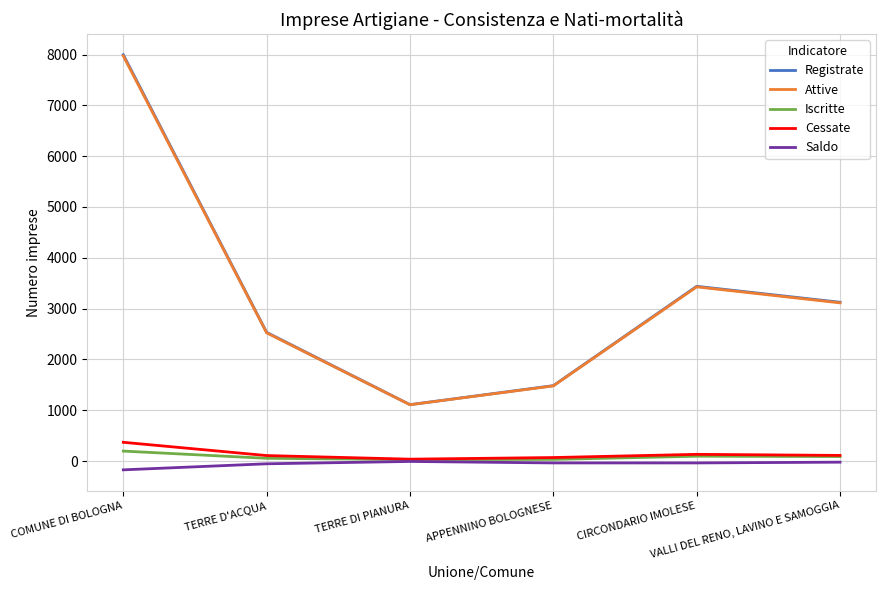

What is the difference between the maximum and minimum values in the Iscritte series?

167